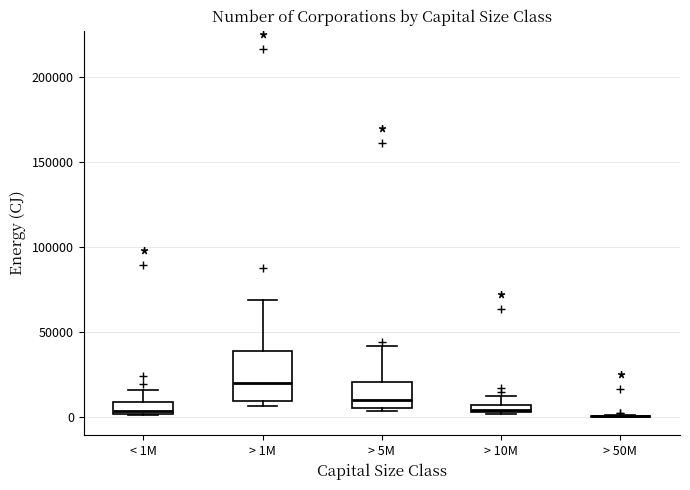

Where is the lower edge of the box for > 10M on the y-axis? The values are not printed on the chart, so give them approximately, as read against the axis.

5000